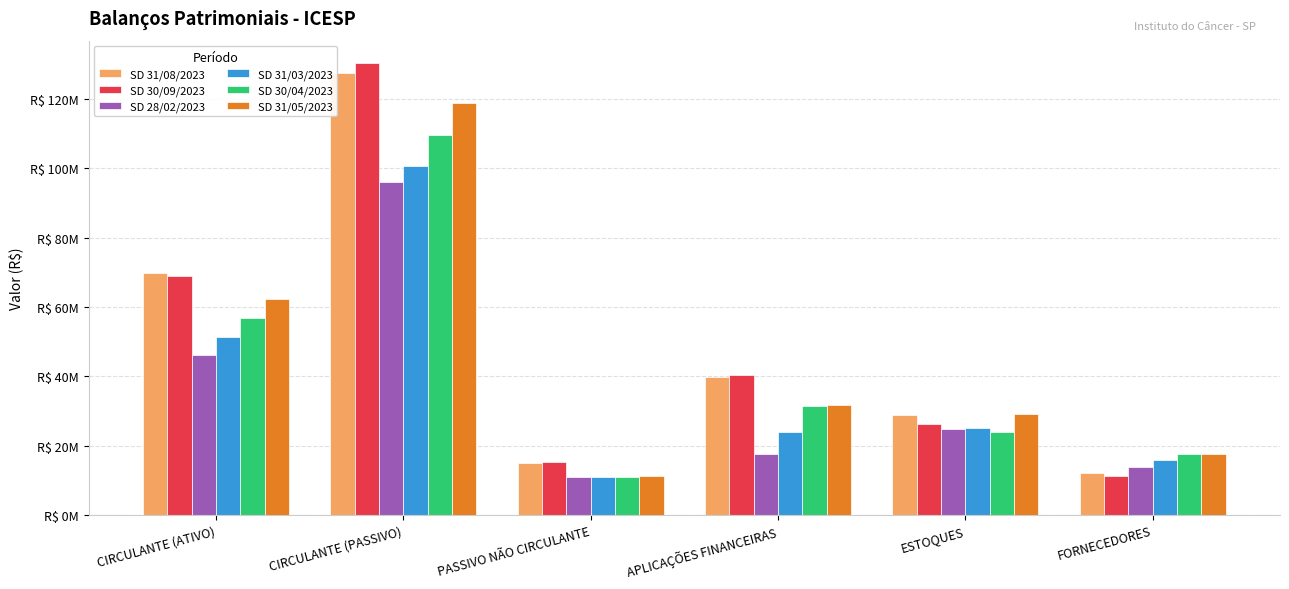

What is the difference between the SD 31/03/2023 values at CIRCULANTE (PASSIVO) and PASSIVO NÃO CIRCULANTE?

89579401.0